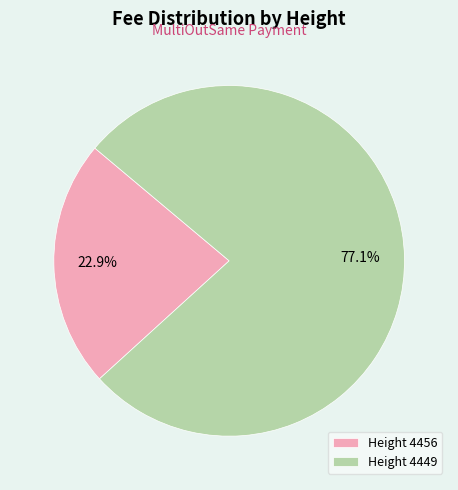

Approximately how many times larger is the value at Height 4456 compared to Height 4449?

0.3